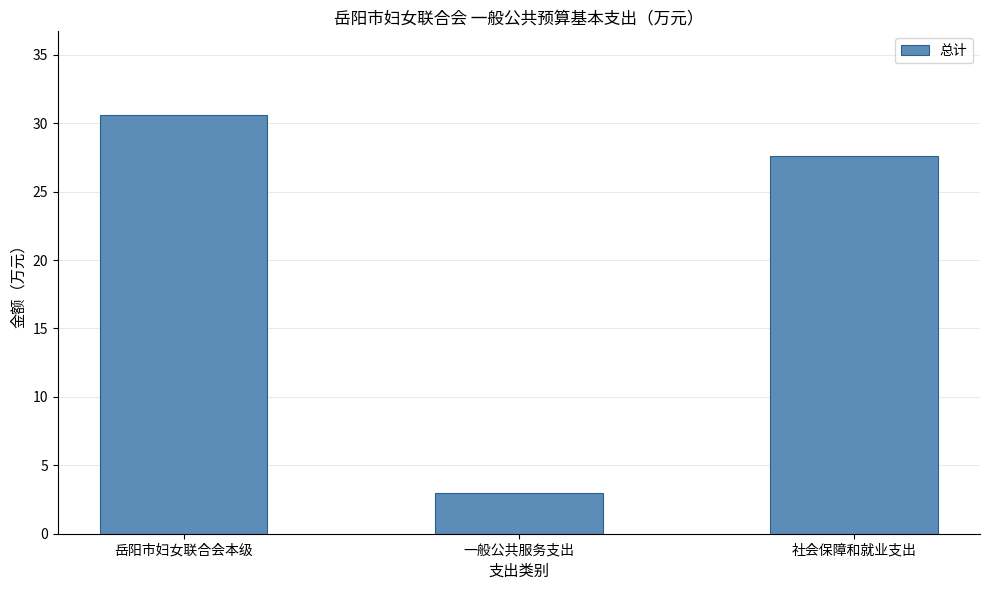

Rank the categories by value from lowest to highest.

一般公共服务支出, 社会保障和就业支出, 岳阳市妇女联合会本级